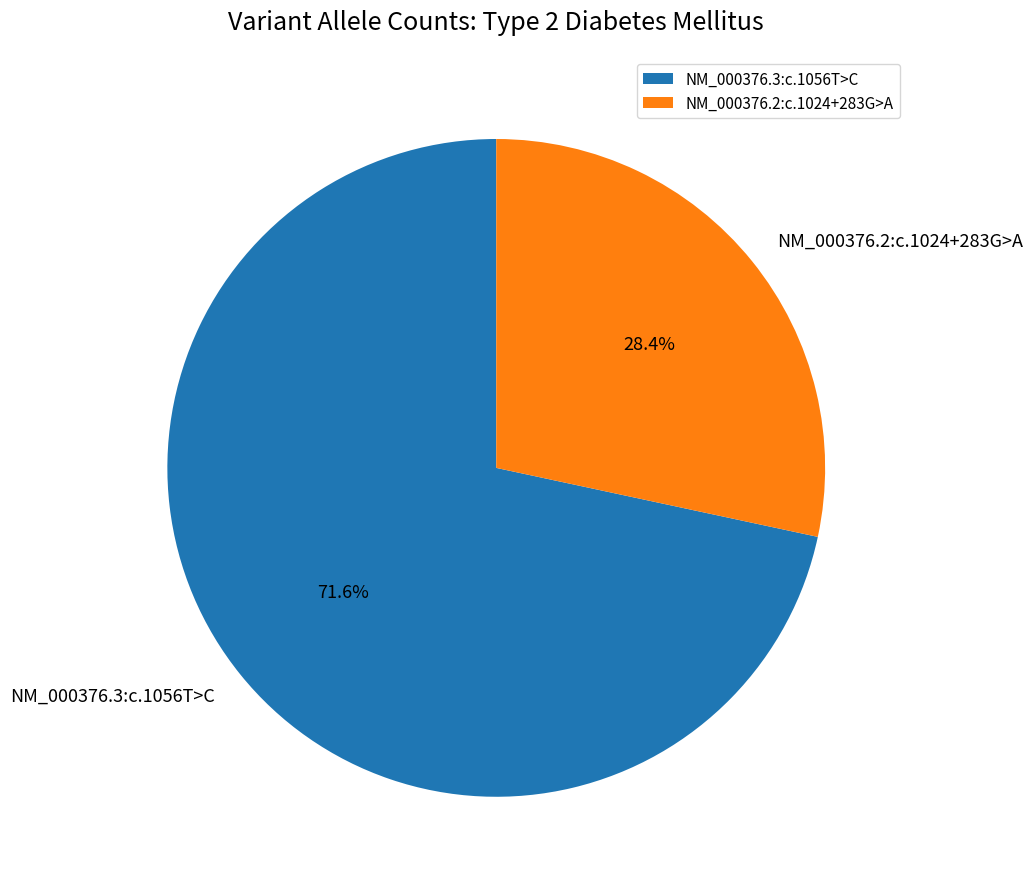

Which slice is the largest?

NM_000376.3:c.1056T>C